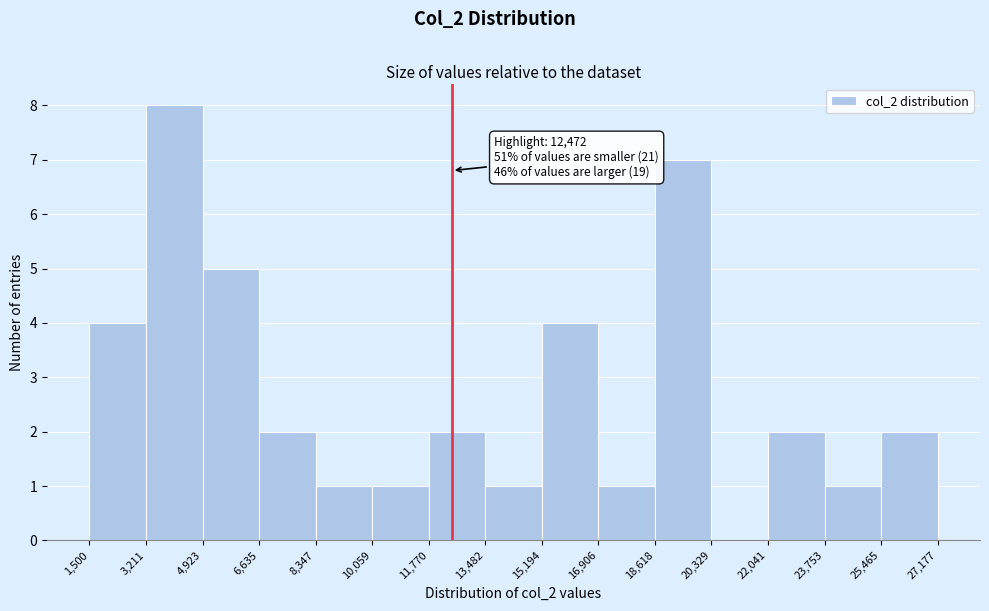

Which range on the x-axis has the tallest bar?

3,211 to 4,923